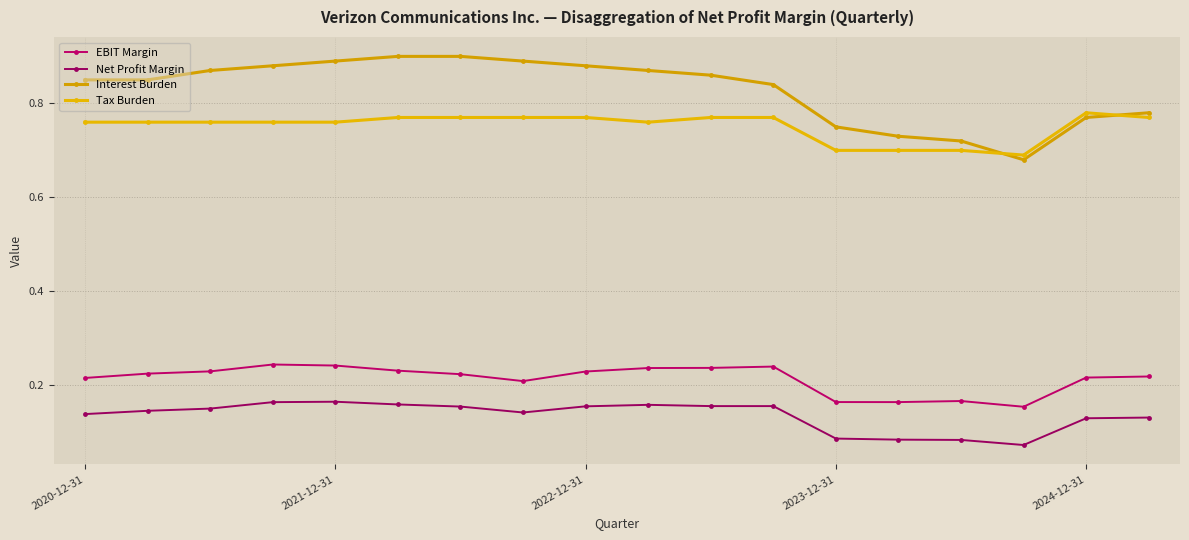

How many lines are shown in the chart?

4